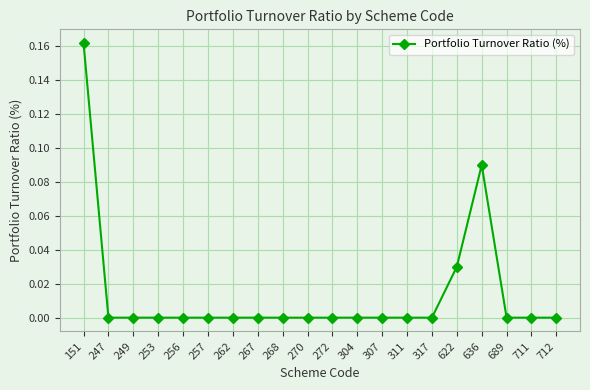

True or false: there are more than 0 points higher than both neighbors.

True